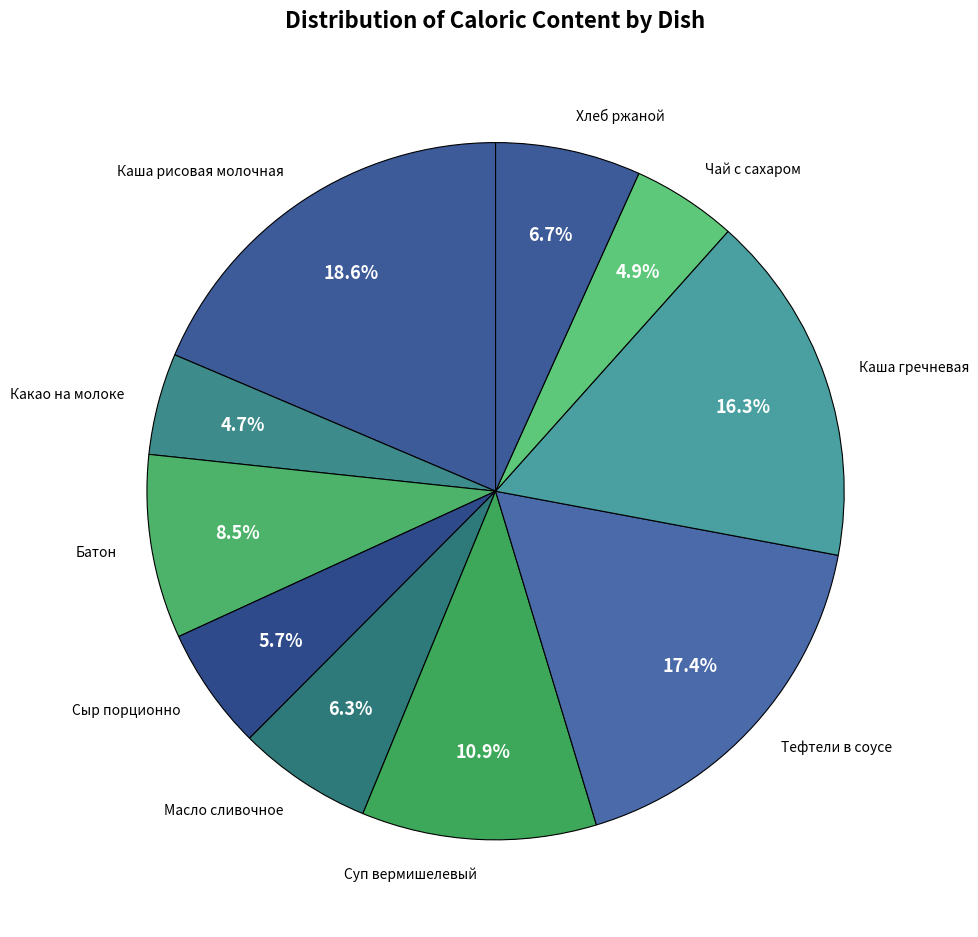

What percentage is NOT represented by Каша гречневая?

83.7%